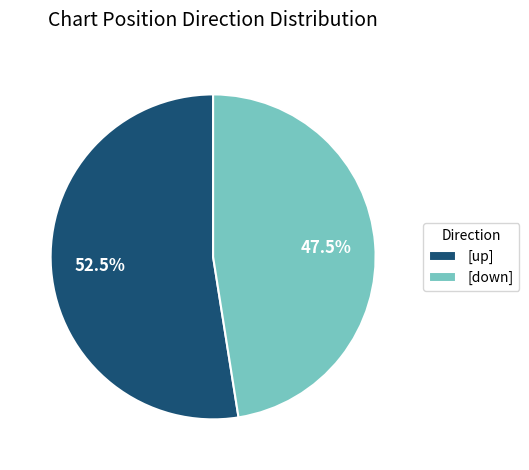

What is the largest slice in the pie chart?

[up]